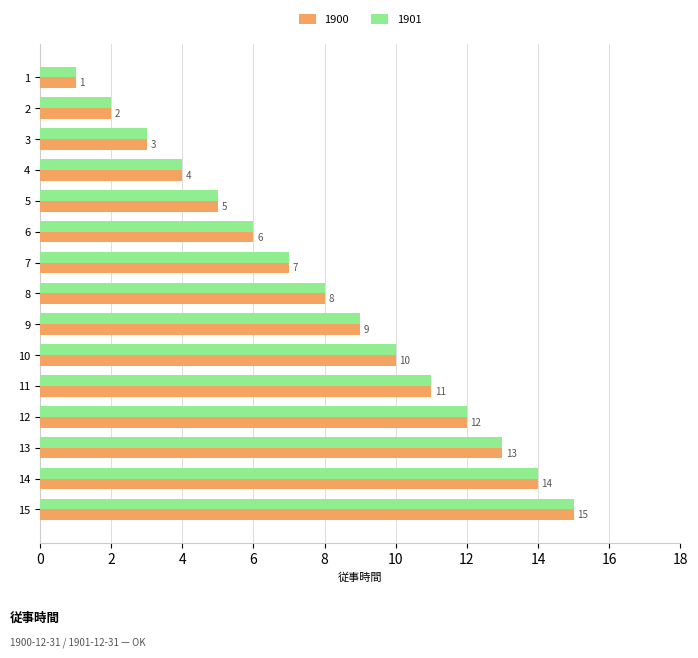

At which category is the sum across all series the highest?

15